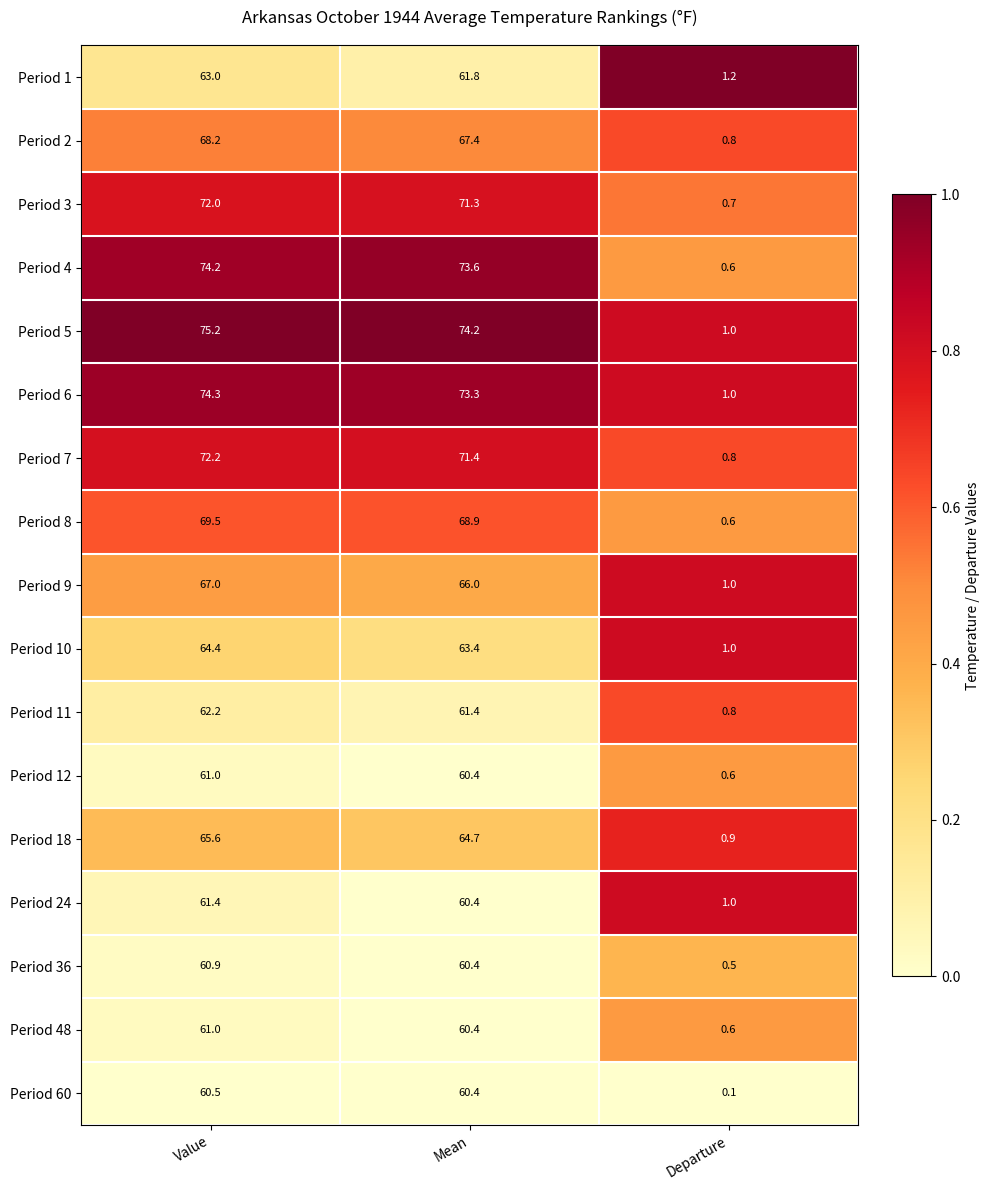

True or false: Period 9 has a value of 37.5 at Value.

False